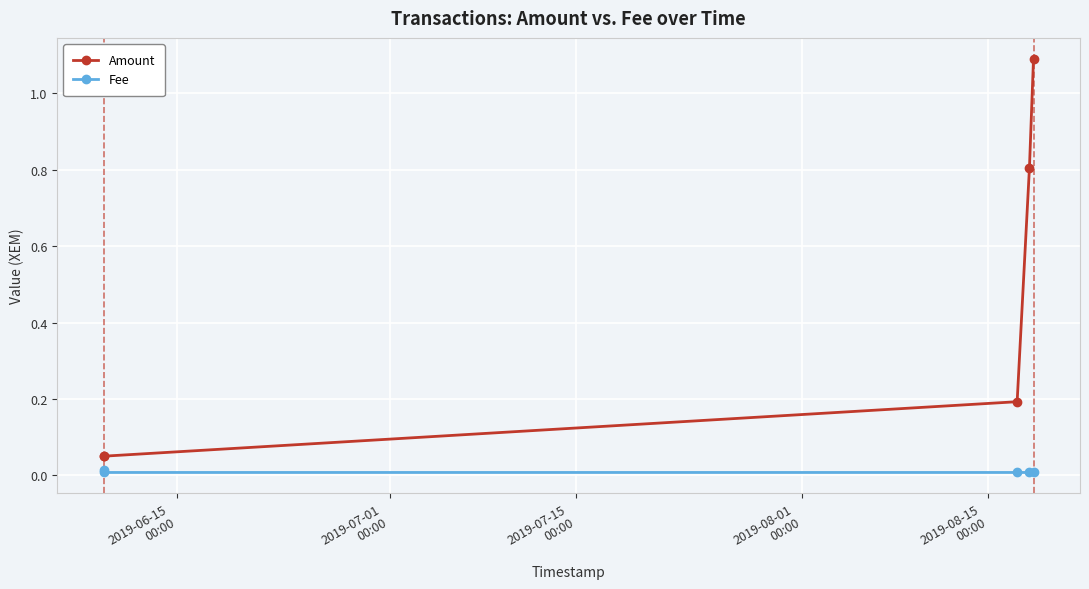

List the series in order of their peak value, highest first.

Amount, Fee